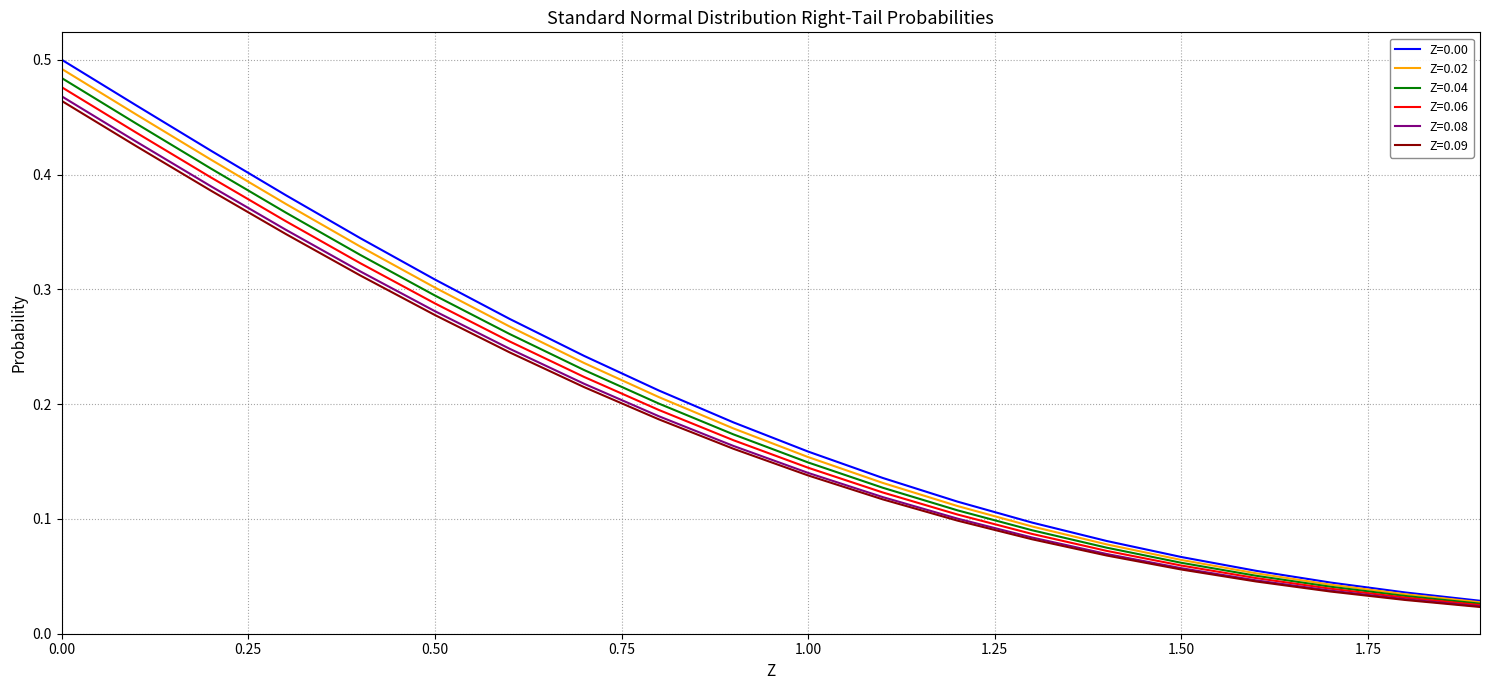

Which series has the widest spread of values?

Z=0.00